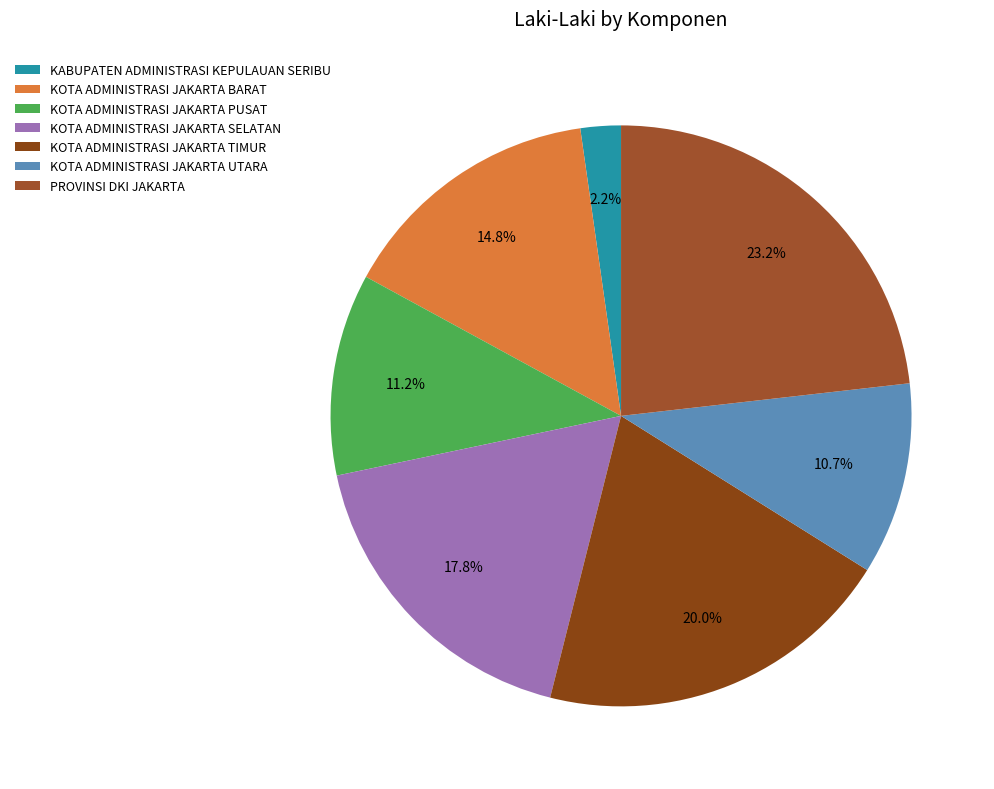

True or false: KABUPATEN ADMINISTRASI KEPULAUAN SERIBU accounts for 2% of the total.

True